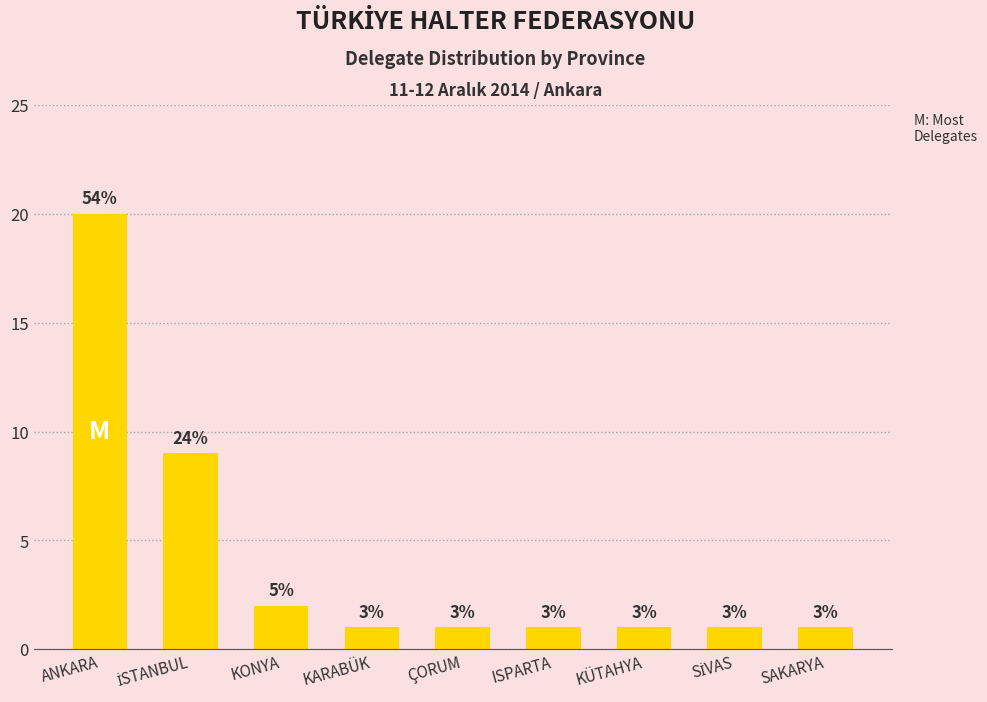

Which category has the lowest value across all series?

KARABÜK